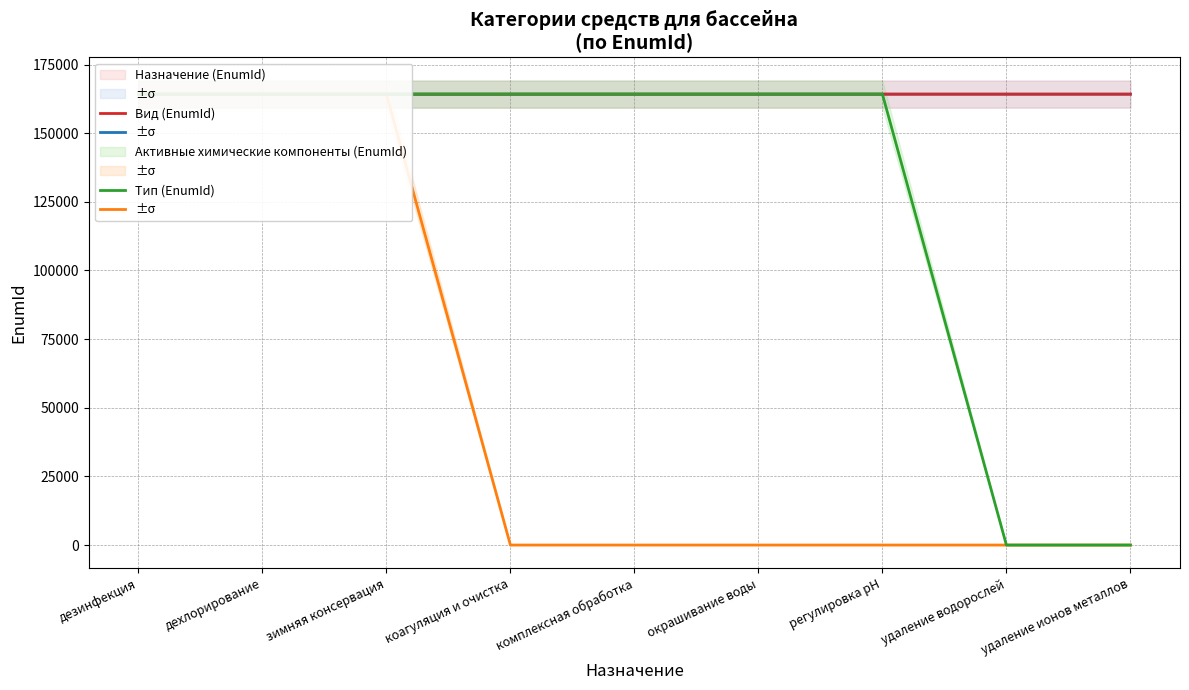

What is the average value of the Назначение (EnumId) series?

164191